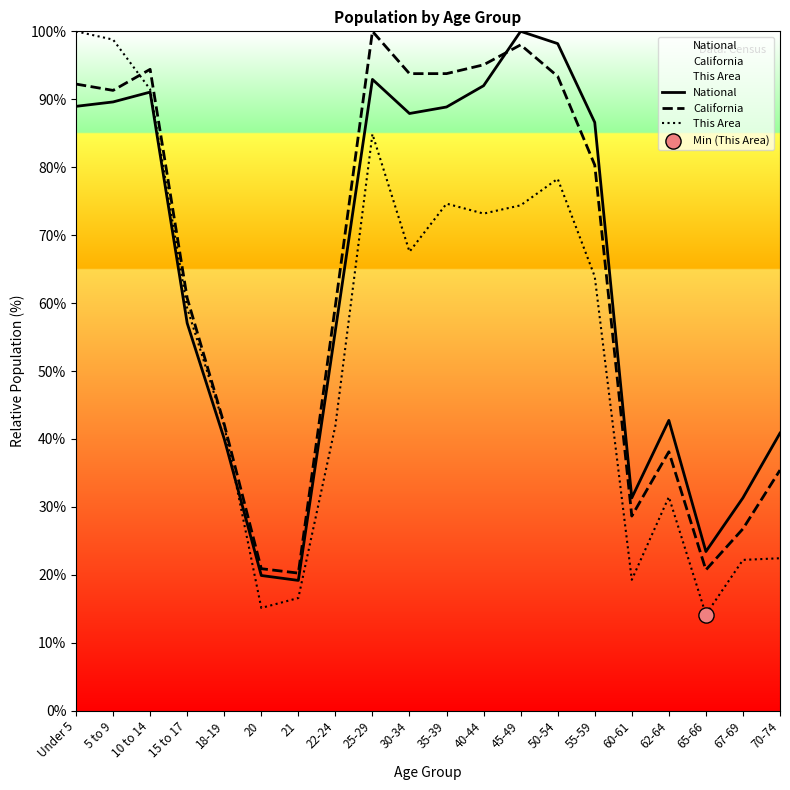

Which series reaches the minimum Y coordinate?

This Area